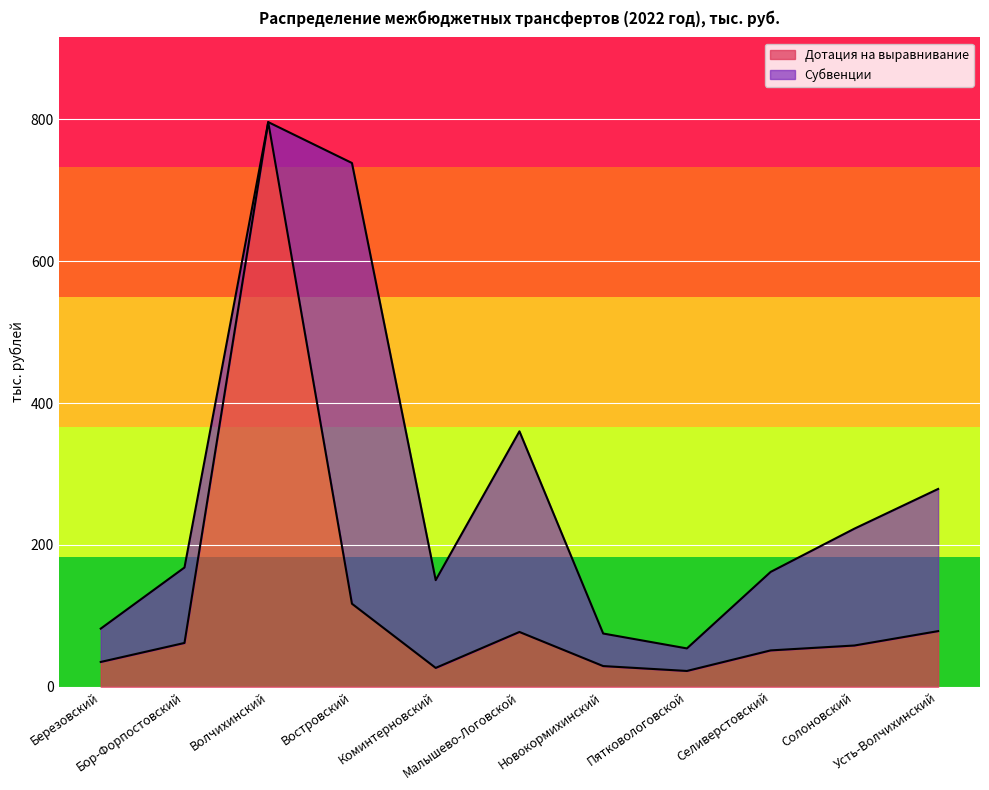

List the labels in order of Субвенции value, largest first.

Волчихинский, Востровский, Малышево-Логовской, Усть-Волчихинский, Солоновский, Бор-Форпостовский, Селиверстовский, Коминтерновский, Березовский, Новокормихинский, Пятковологовской